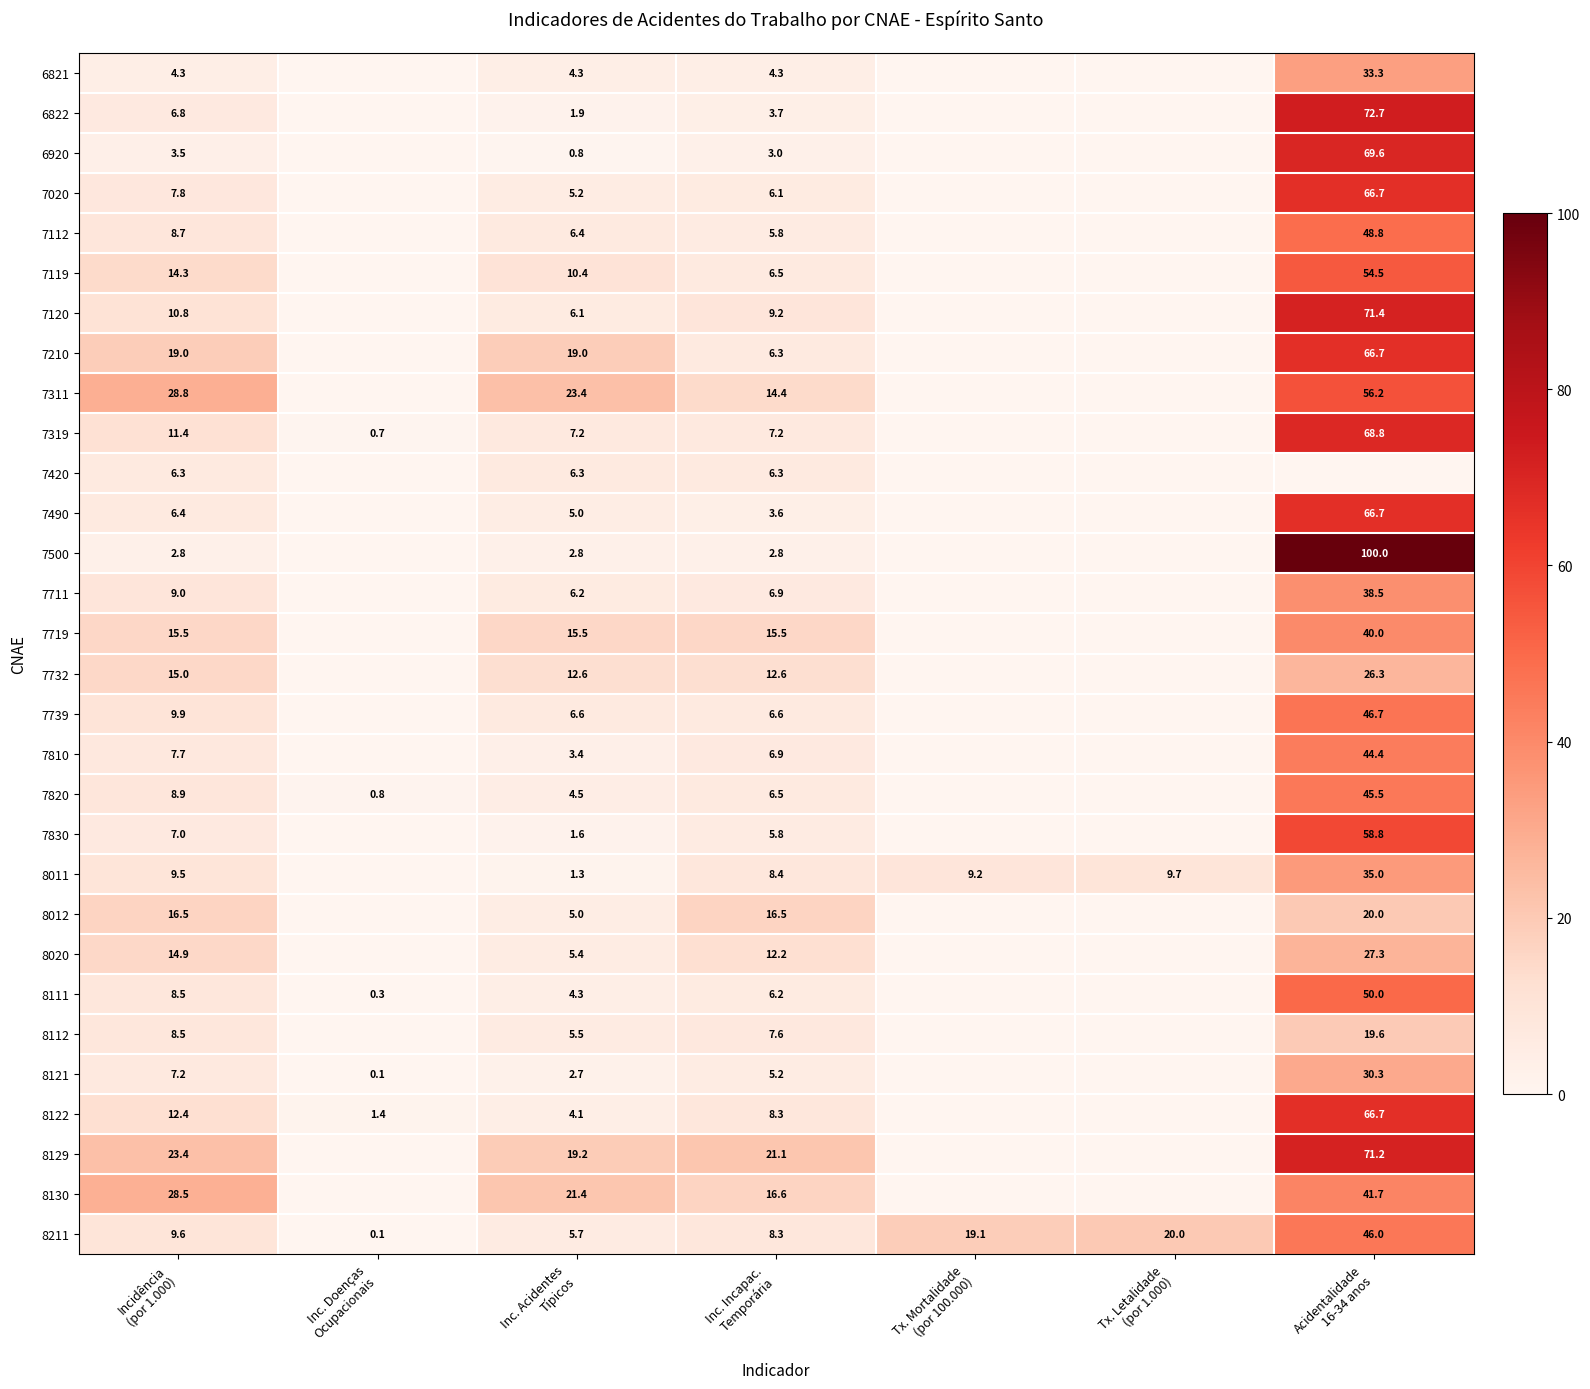

Where does the 8111 series first go above 4?

Incidência (por 1.000)